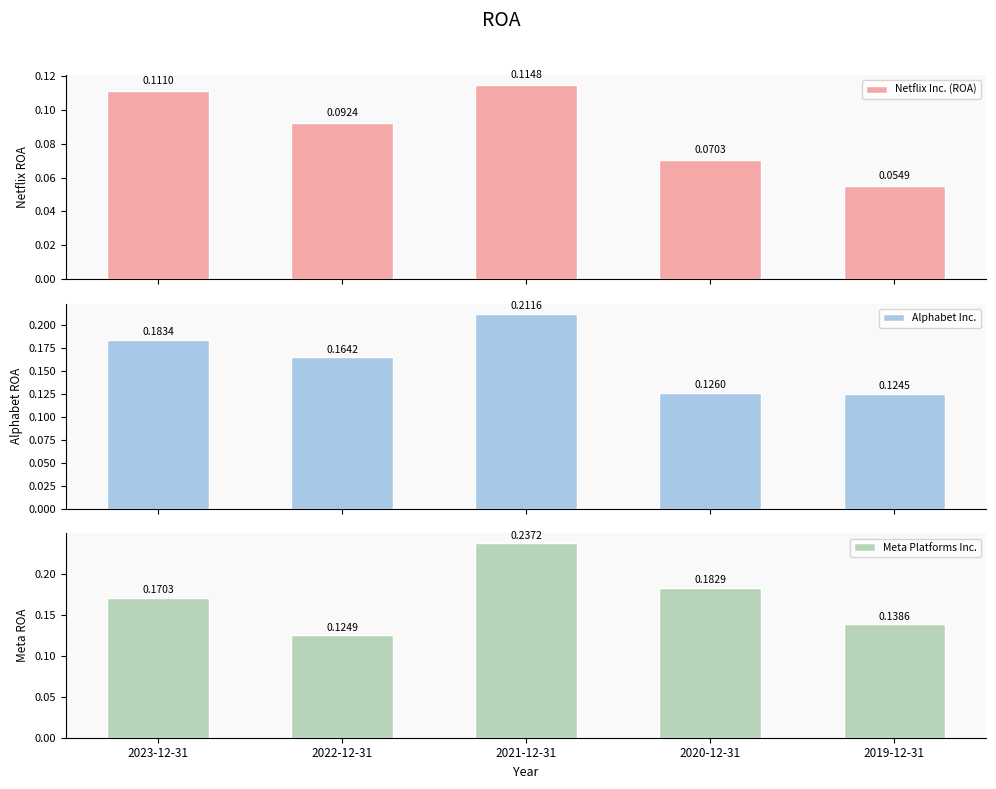

Rank the series at 2021-12-31 from lowest to highest value.

Netflix Inc. (ROA), Alphabet Inc., Meta Platforms Inc.